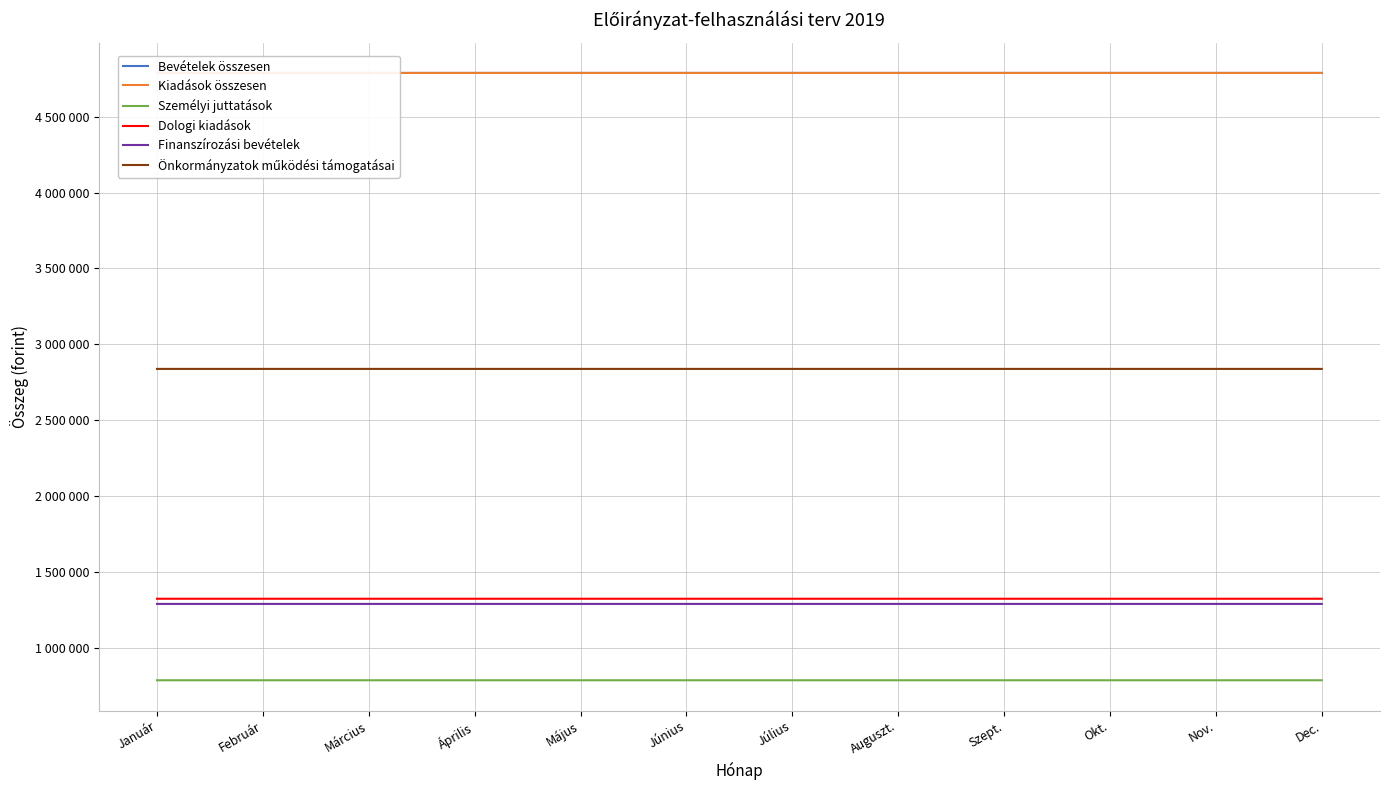

Reading left to right, transcribe all the data shown in this chart.

Bevételek összesen: Január=4788786	Február=4788786	Március=4788786	Április=4788786	Május=4788786	Június=4788786	Július=4788785	Auguszt.=4788785	Szept.=4788785	Okt.=4788785	Nov.=4788785	Dec.=4788785
Kiadások összesen: Január=4788786	Február=4788786	Március=4788786	Április=4788786	Május=4788786	Június=4788786	Július=4788785	Auguszt.=4788785	Szept.=4788785	Okt.=4788785	Nov.=4788785	Dec.=4788785
Személyi juttatások: Január=785146	Február=785146	Március=785146	Április=785146	Május=785146	Június=785146	Július=785146	Auguszt.=785146	Szept.=785146	Okt.=785146	Nov.=785145	Dec.=785145
Dologi kiadások: Január=1322574	Február=1322574	Március=1322574	Április=1322574	Május=1322574	Június=1322574	Július=1322574	Auguszt.=1322574	Szept.=1322575	Okt.=1322575	Nov.=1322575	Dec.=1322575
Finanszírozási bevételek: Január=1288506	Február=1288506	Március=1288506	Április=1288506	Május=1288506	Június=1288506	Július=1288506	Auguszt.=1288506	Szept.=1288507	Okt.=1288507	Nov.=1288507	Dec.=1288507
Önkormányzatok működési támogatásai: Január=2837690	Február=2837690	Március=2837690	Április=2837690	Május=2837690	Június=2837690	Július=2837690	Auguszt.=2837690	Szept.=2837690	Okt.=2837690	Nov.=2837691	Dec.=2837691